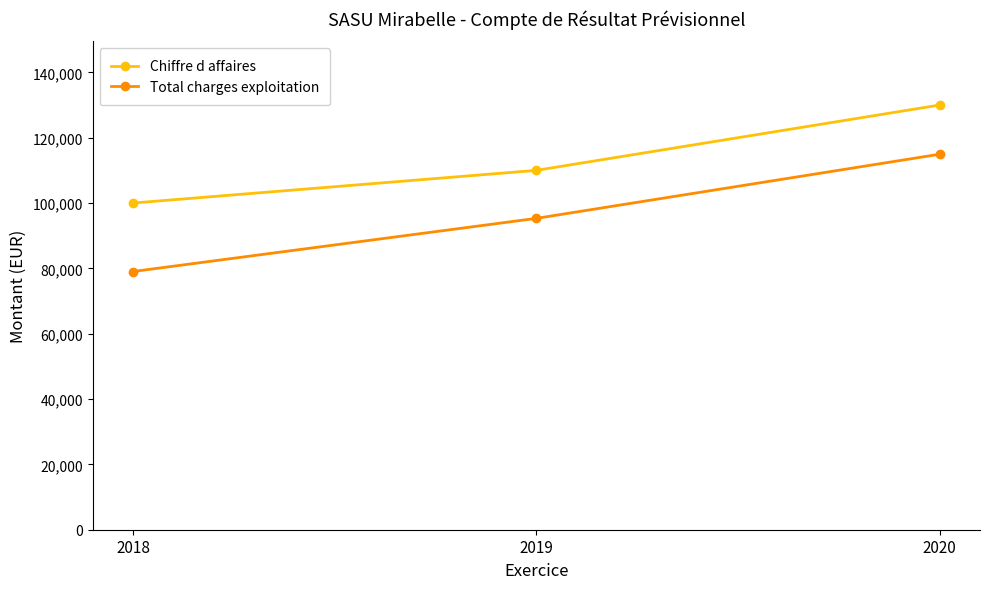

Read the Chiffre d affaires value at 2020.

130000.0